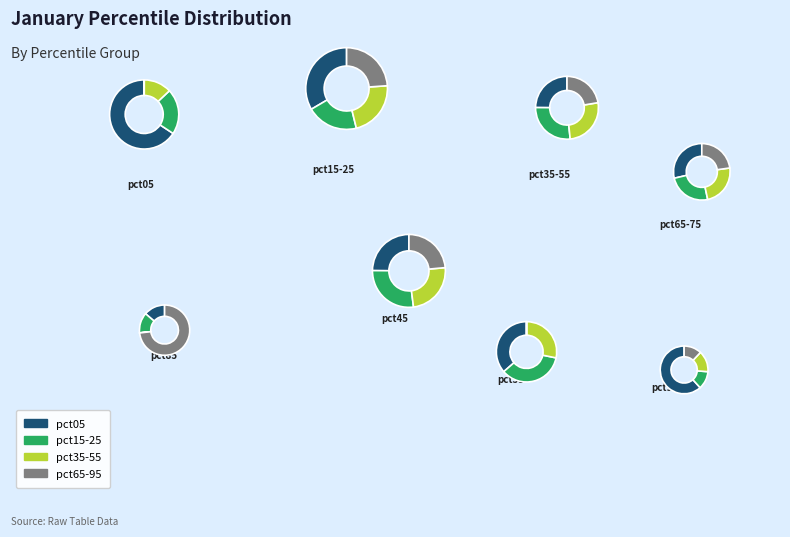

Combined, do pct25 and pct45 account for over 50%?

No